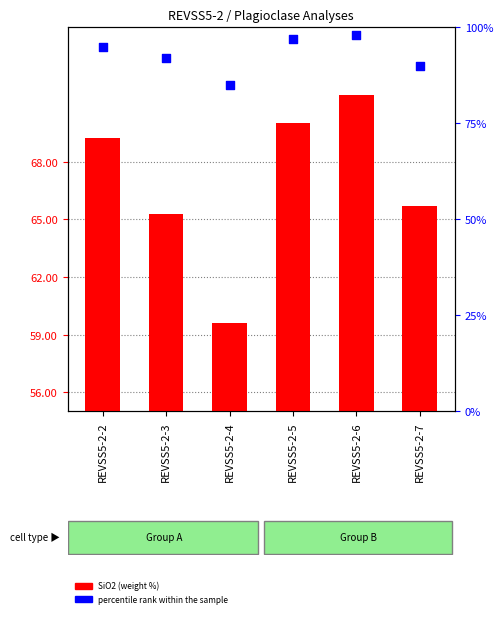

Is the value of percentile rank within the sample at REVSS5-2-4 greater than the value of SiO2 (weight %) at REVSS5-2-7?

Yes